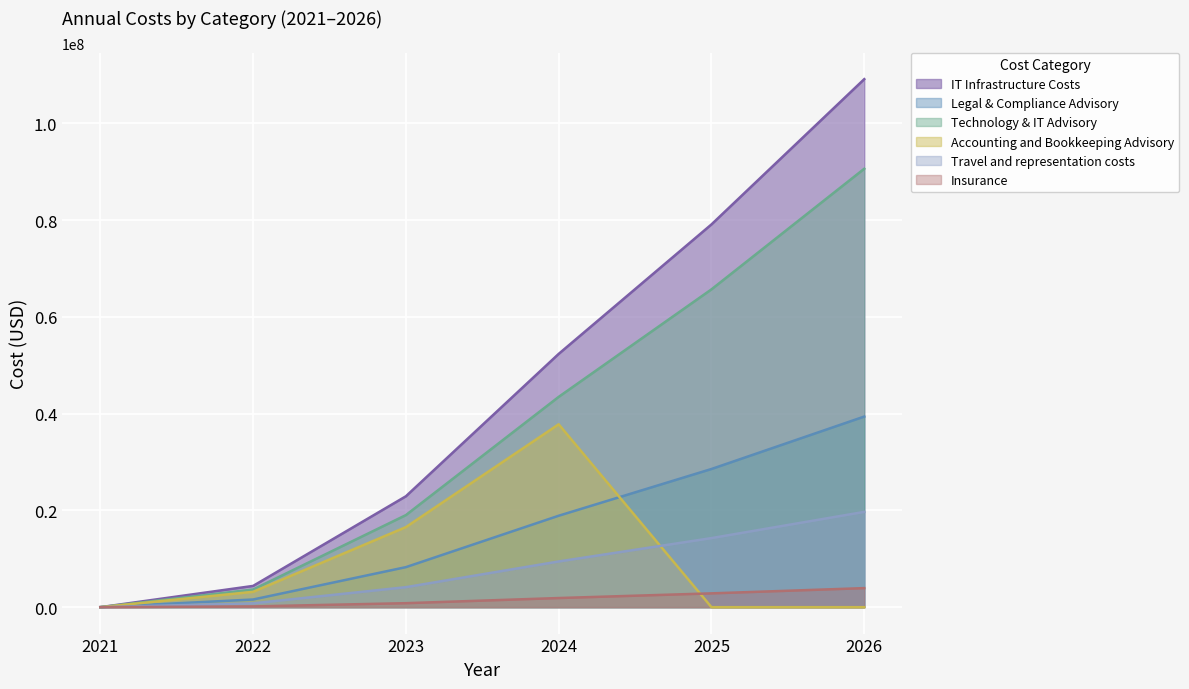

True or false: Travel and representation costs has more than 0 interior local peaks.

False